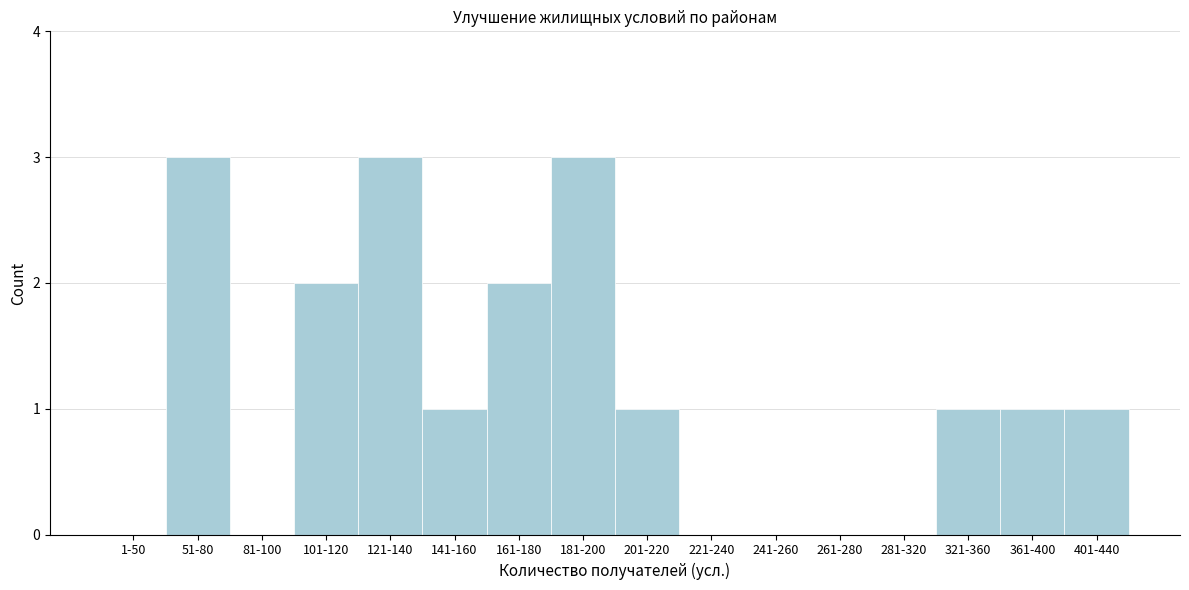

Reading left to right, extract all data points from this chart.

1-50=0	51-80=3	81-100=0	101-120=2	121-140=3	141-160=1	161-180=2	181-200=3	201-220=1	221-240=0	241-260=0	261-280=0	281-320=0	321-360=1	361-400=1	401-440=1